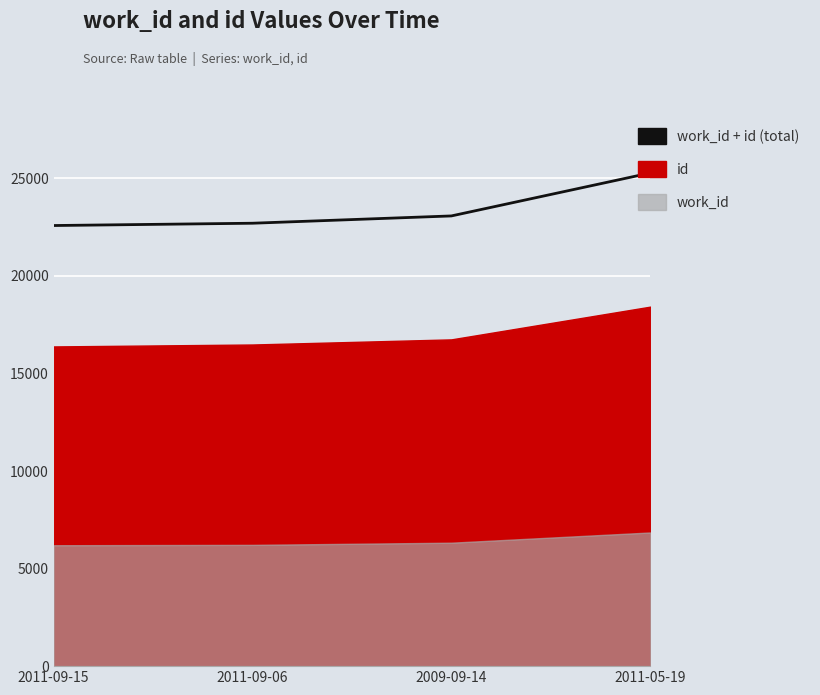

How many data points are less than 23078?

2